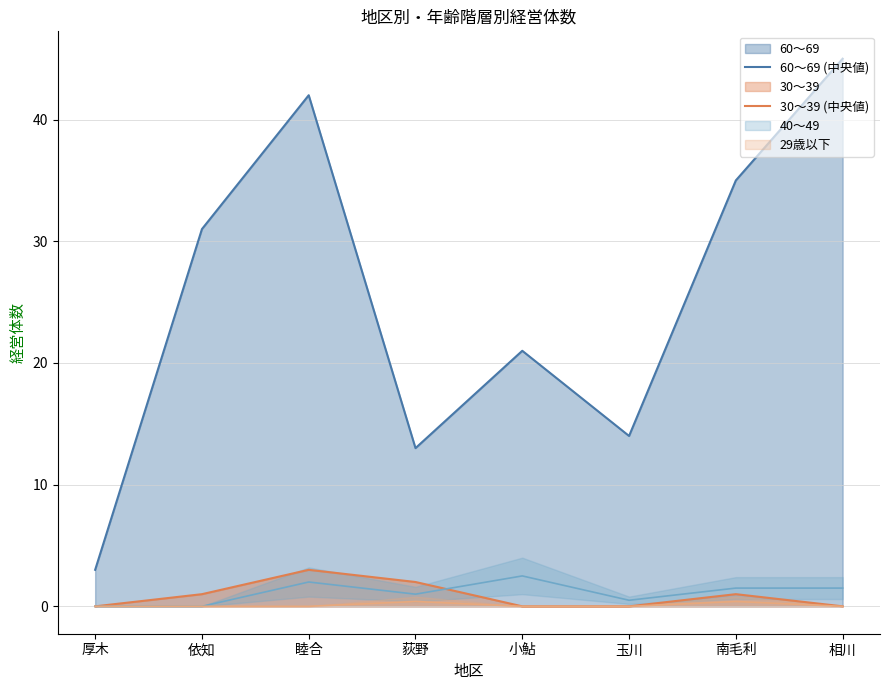

What position from the left is 相川?

8